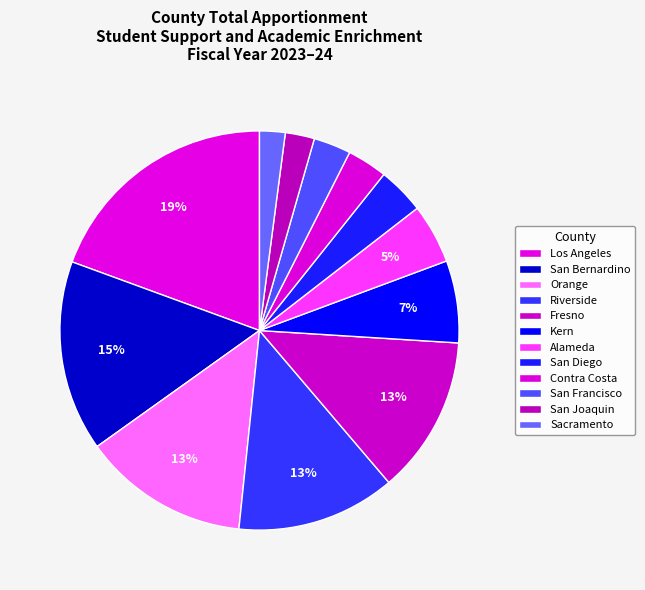

How many slices are in this pie chart?

12